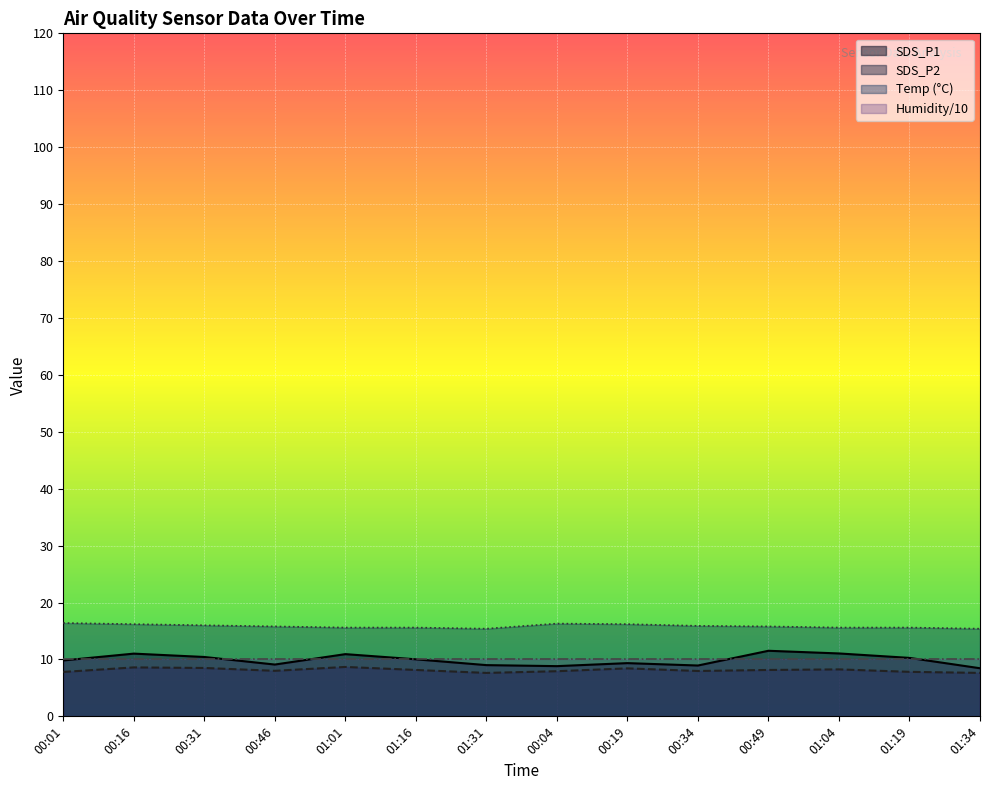

True or false: SDS_P2 and SDS_P1 intersect in this chart.

False